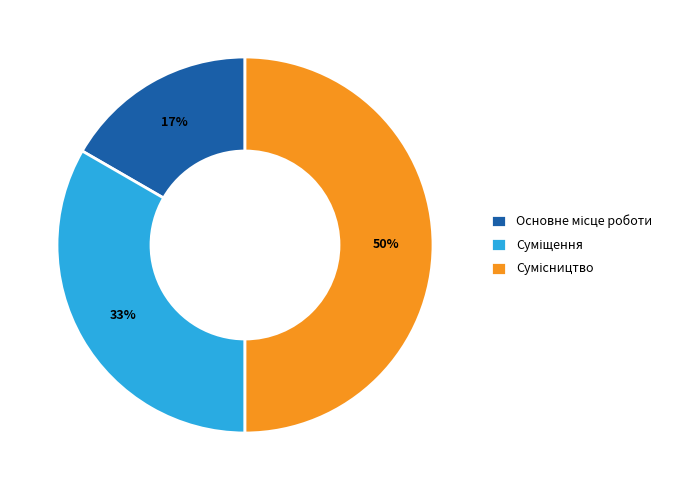

To the nearest percent, what is the average slice percentage?

33%